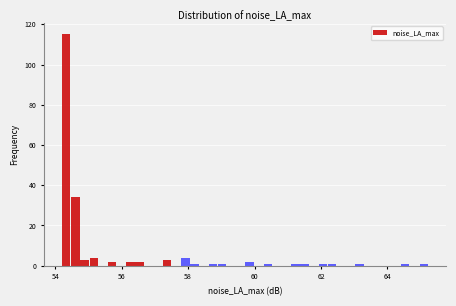

Read against the x-axis, roughly where is the centre of the tallest bar?

54.4